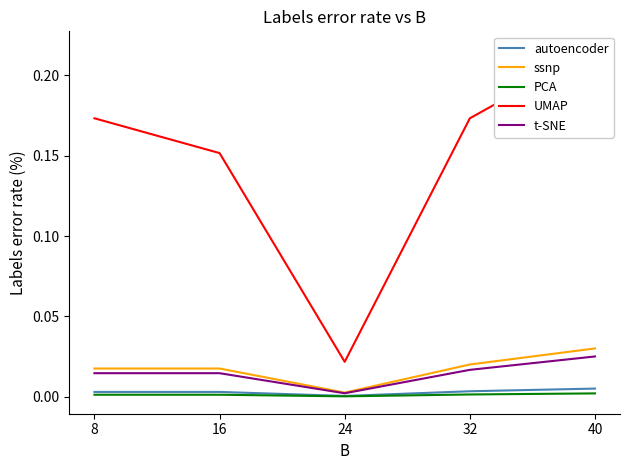

Is the value of ssnp at 24 greater than the value of PCA at 32?

Yes